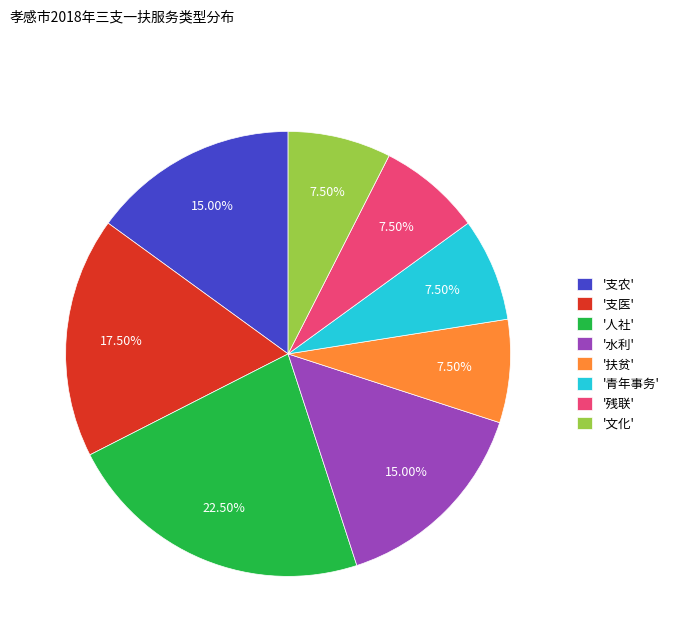

Do '支医' and '文化' together represent more than half of the pie?

No